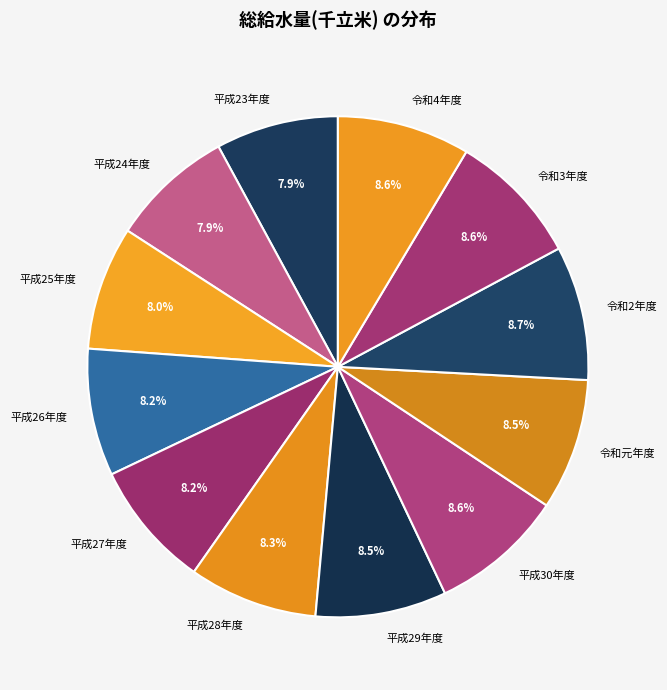

Is there any slice that represents more than half of the pie?

No